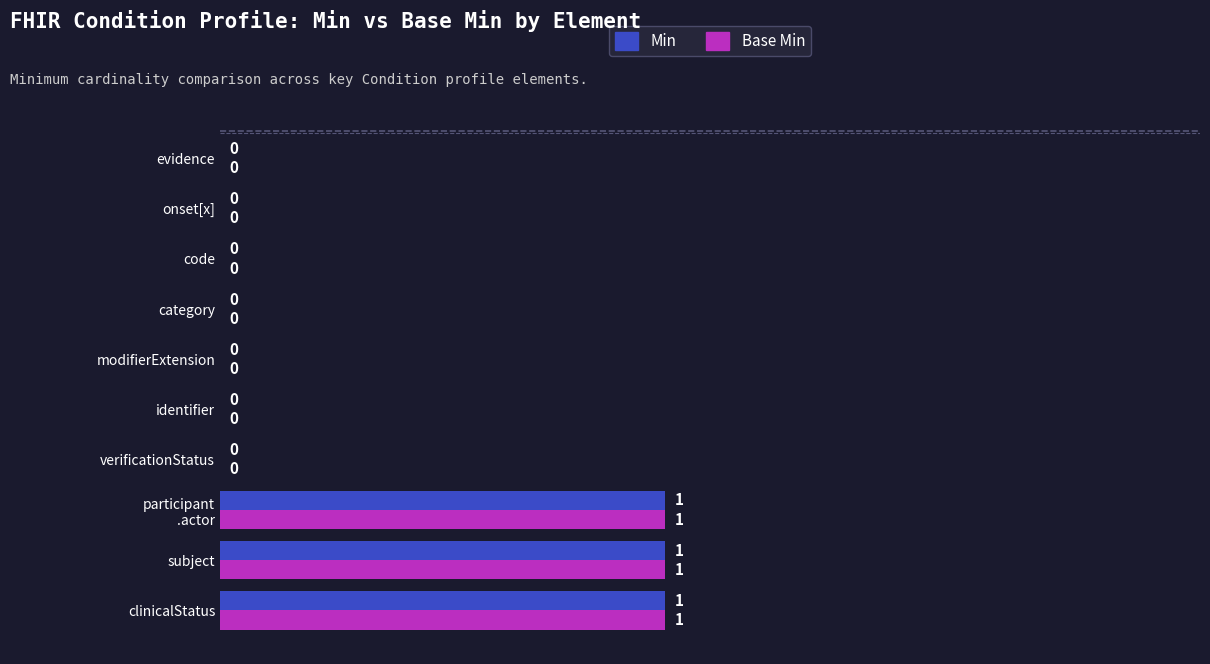

How many Base Min values are between 0 and 1?

10